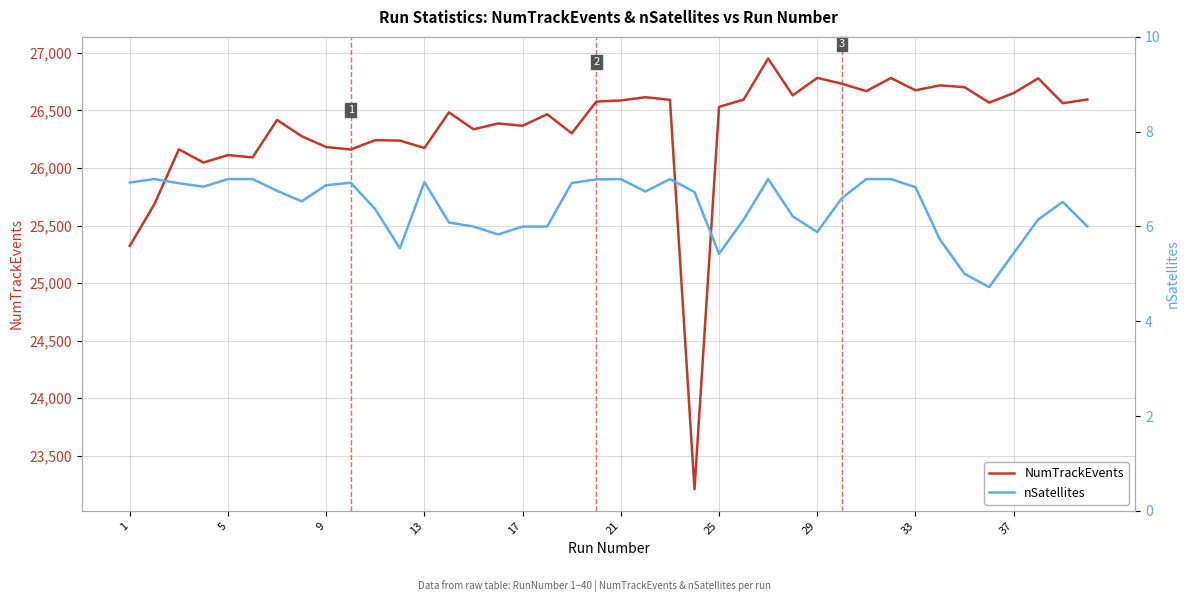

How many lines are shown in the chart?

2